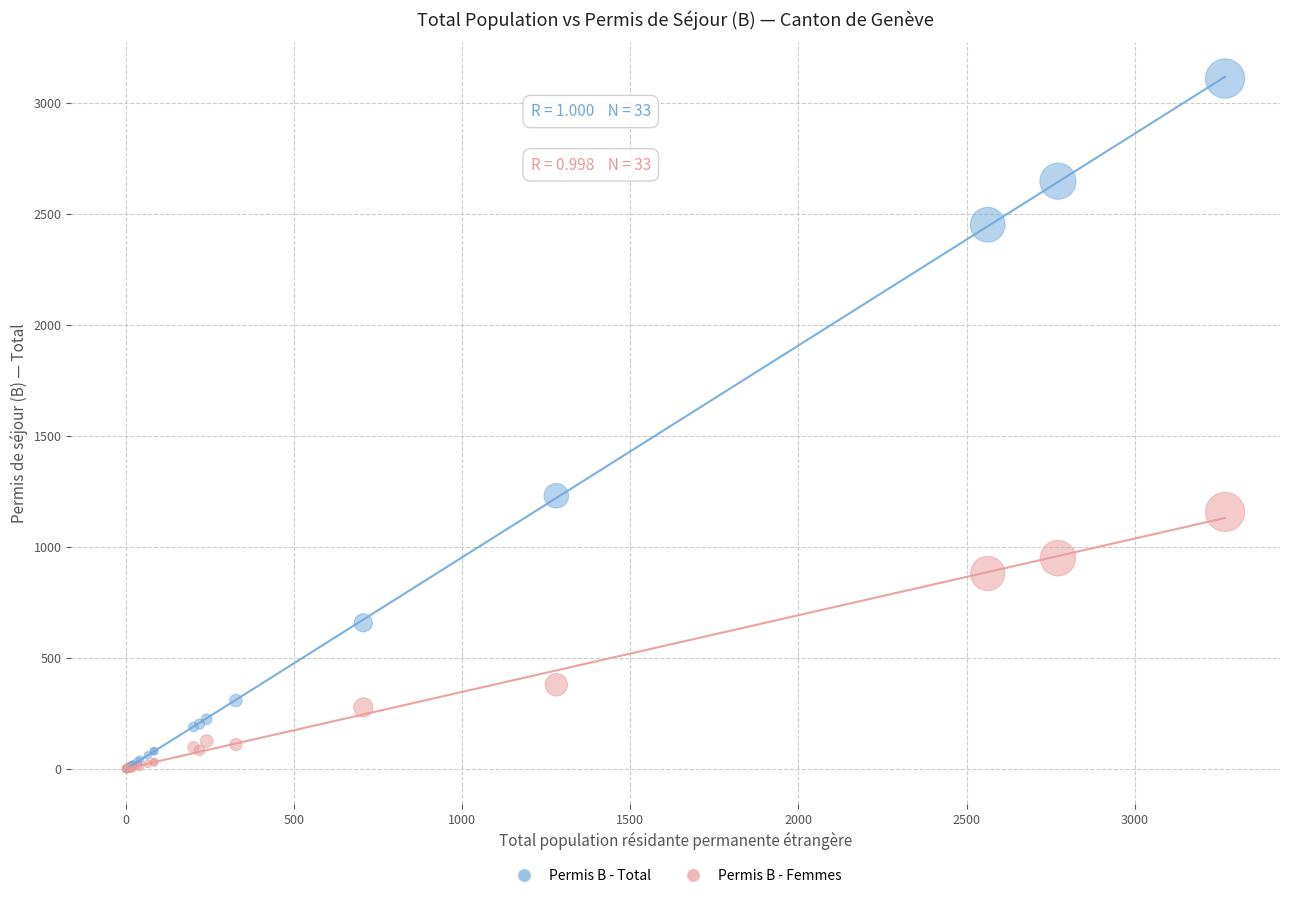

Across all series, what Y value is closest to 1554?

1230